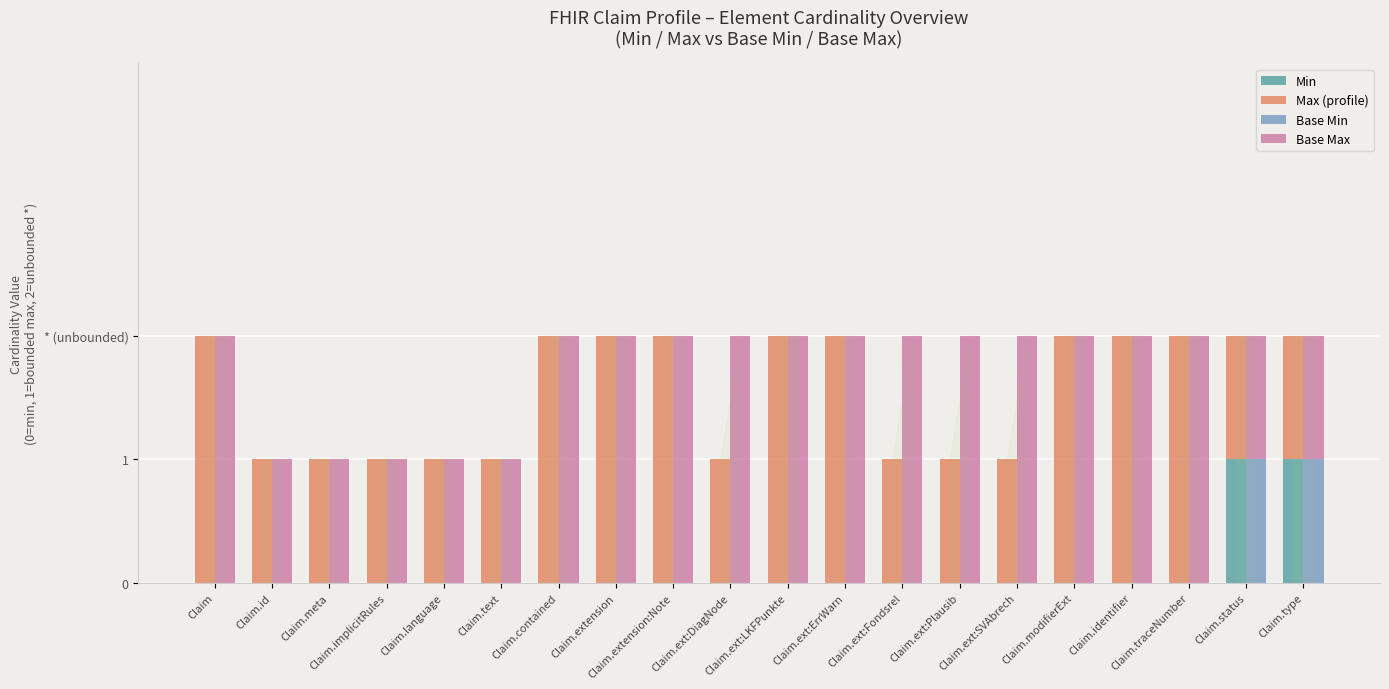

True or false: Min has a value of 0 at Claim.ext:Fondsrel.

True